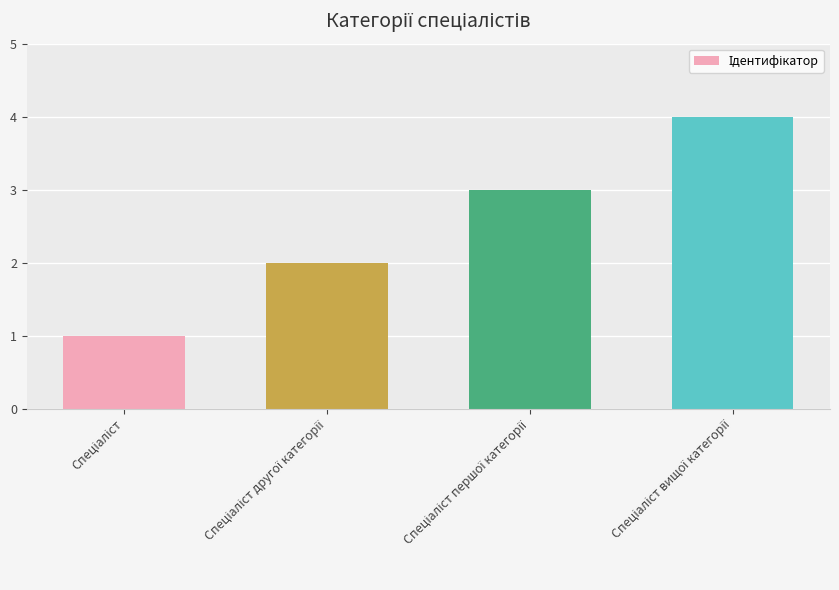

What is the maximum value shown in the chart?

4